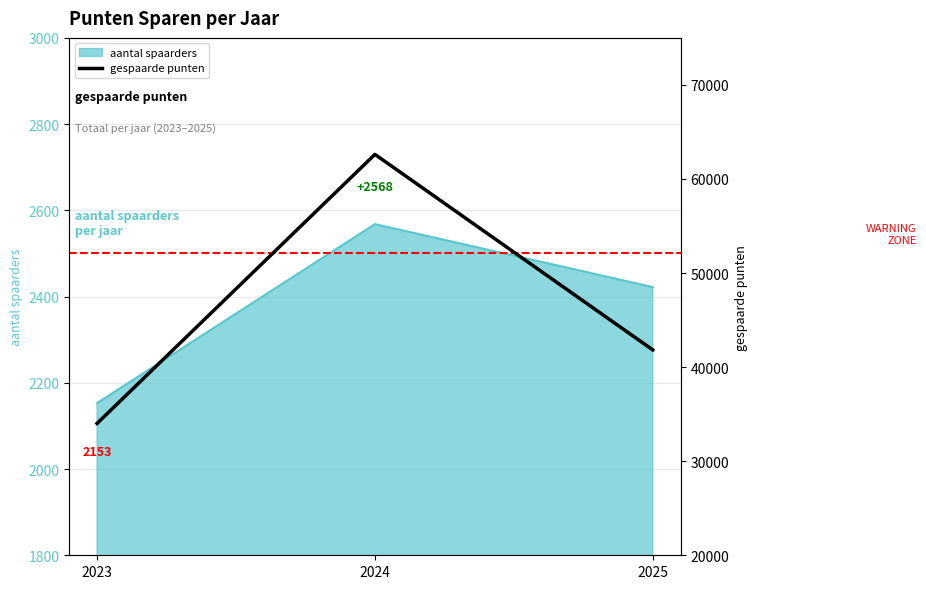

Rank the categories by value from lowest to highest.

2023, 2025, 2024